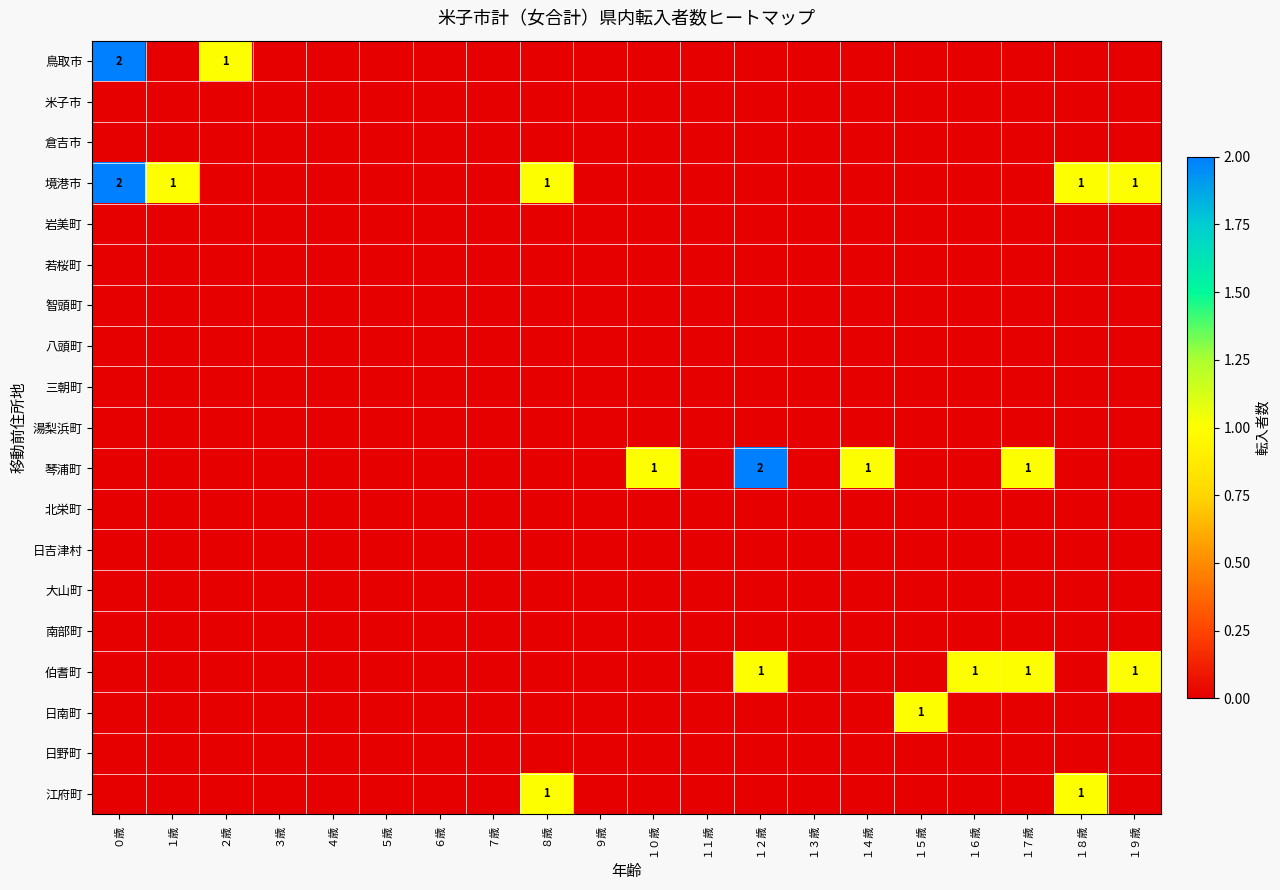

At which label does 日南町 reach its peak?

１５歳